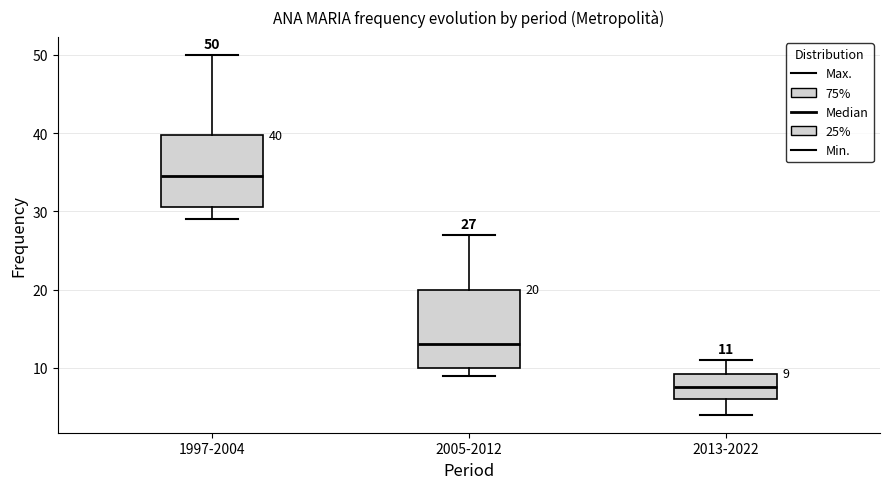

Which box has the lowest median line?

2013-2022